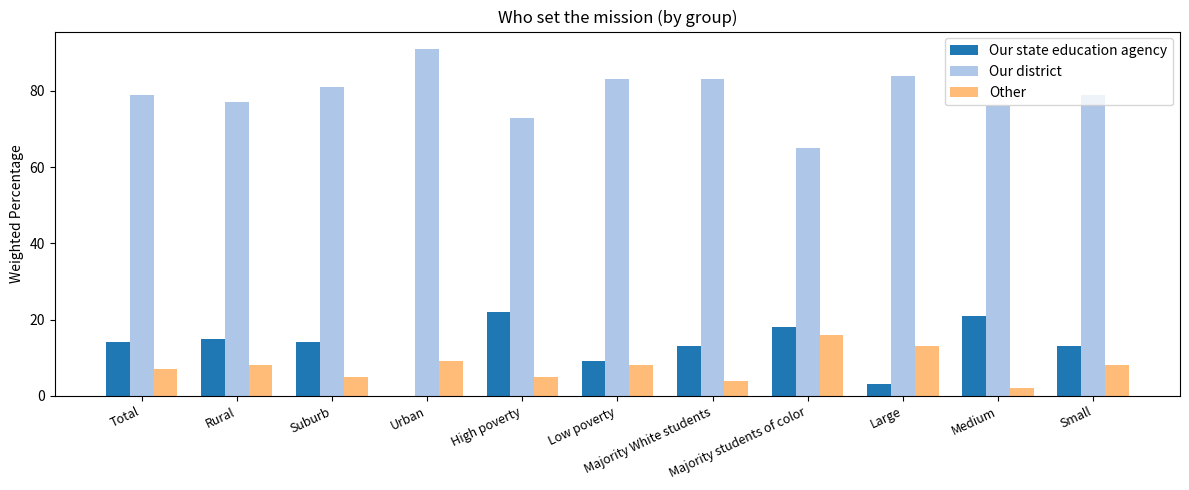

What is the spread (max minus min) of values at Large?

81